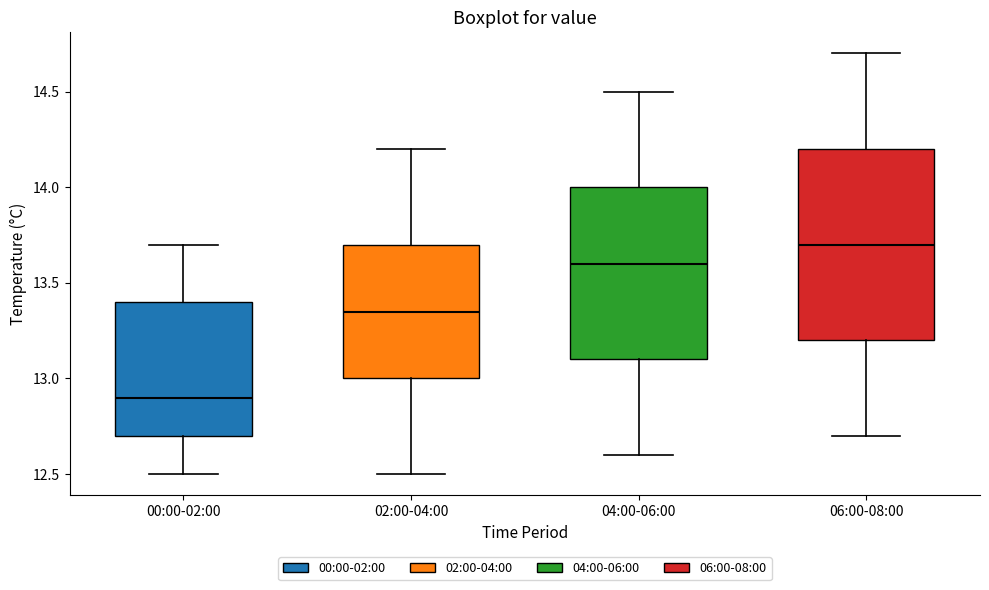

Which box has the lowest median line?

00:00-02:00